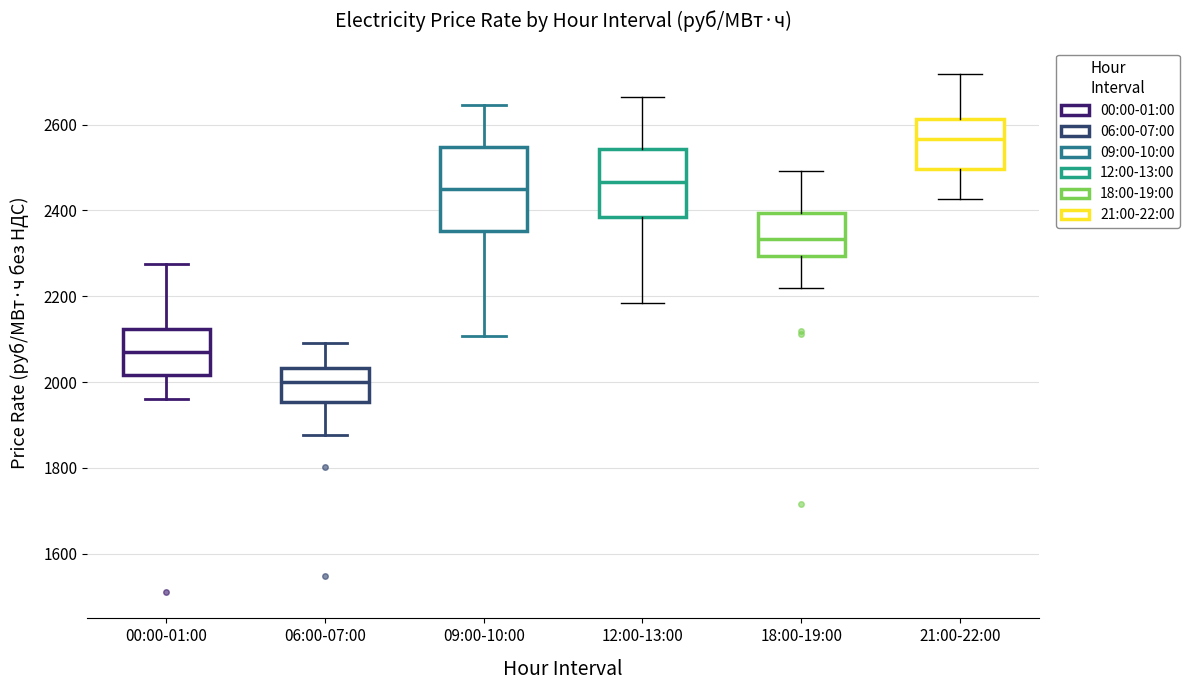

Which box is the tallest, from its lower edge to its upper edge?

09:00-10:00